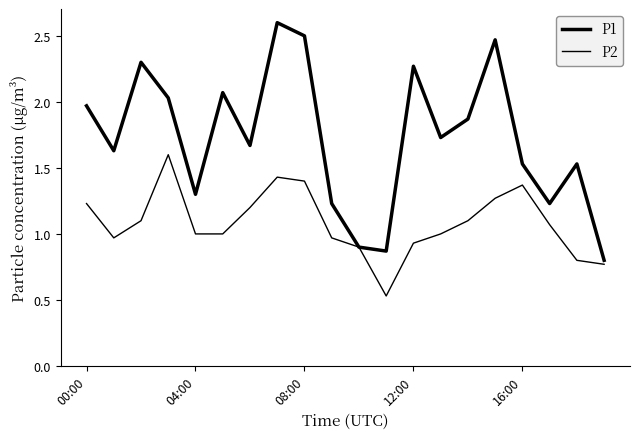

How many values in the P1 series are below 1?

3